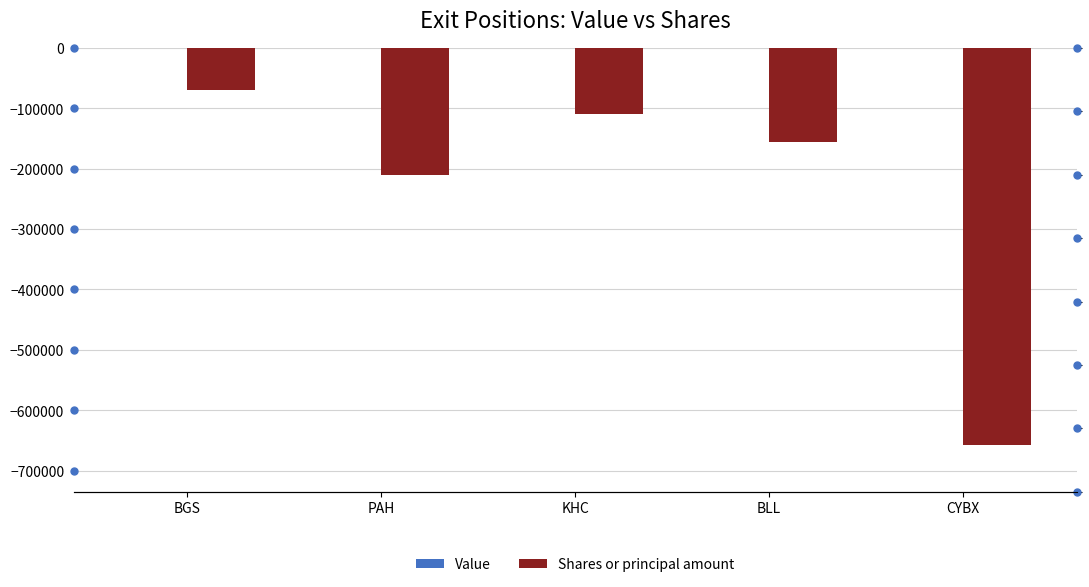

Is it true that Shares or principal amount equals -110000 at KHC?

True